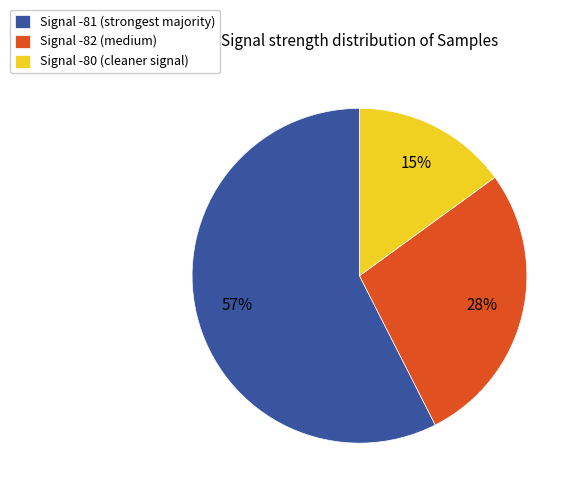

How many slices are in this pie chart?

3